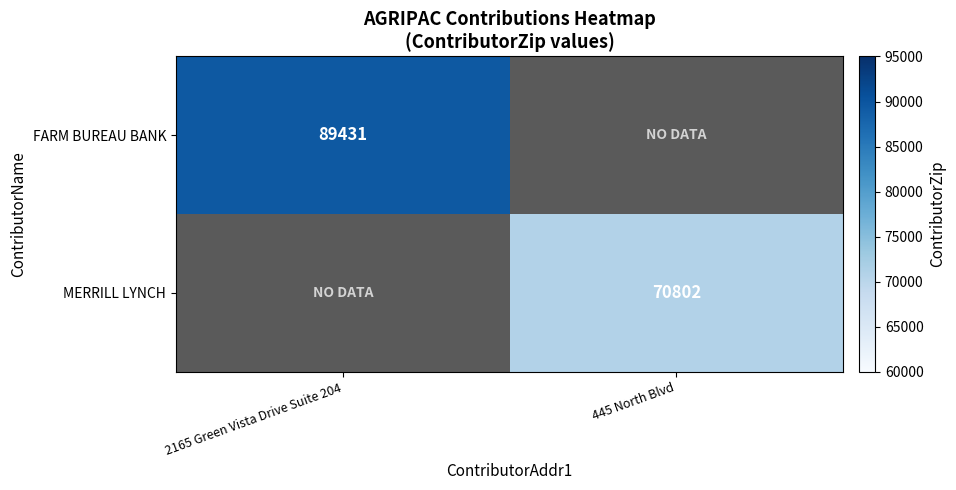

The value of MERRILL LYNCH at 445 North Blvd is 70802. True or false?

True